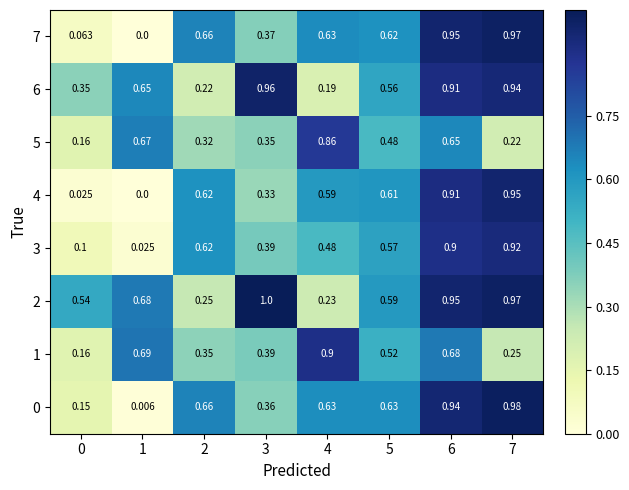

How many data points does each series have?

8